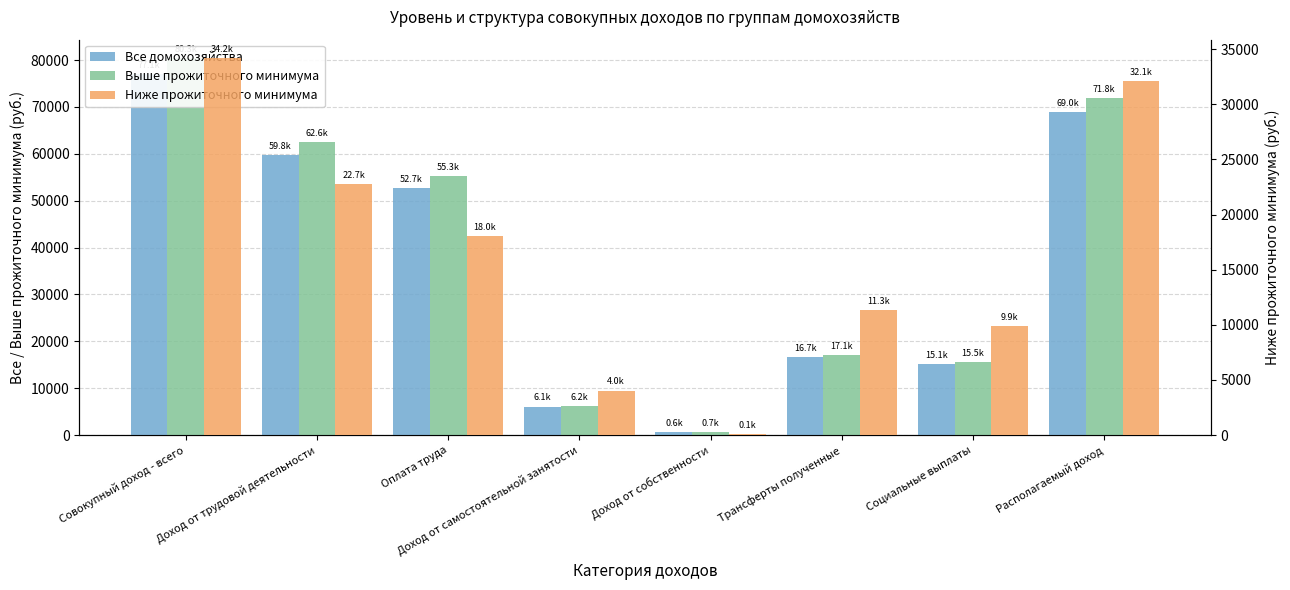

What is the label of the 5th bar from the right?

Доход от самостоятельной занятости